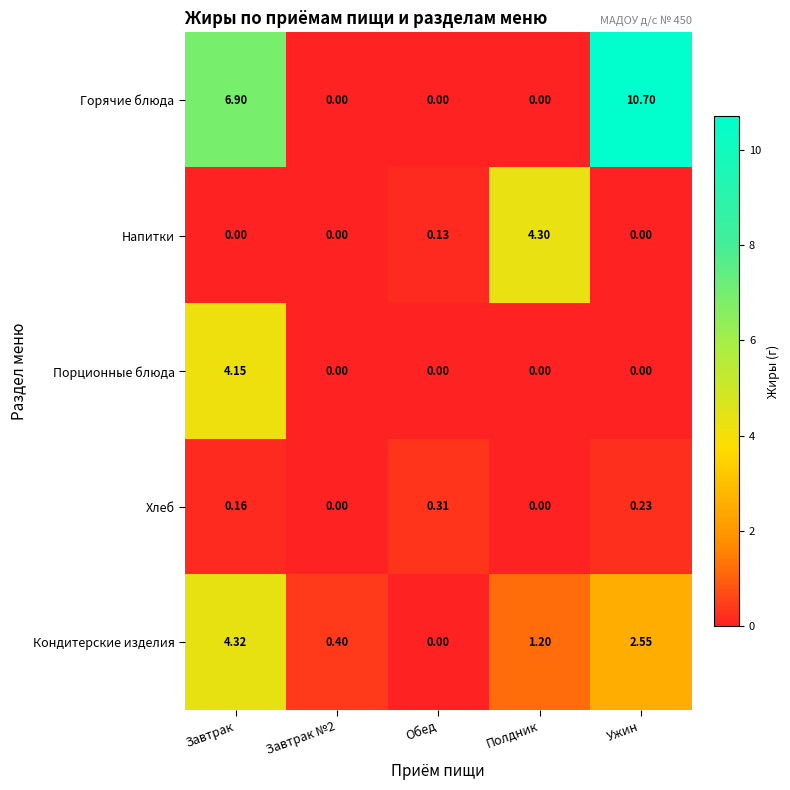

At which label is Горячие блюда closest to 5?

Завтрак